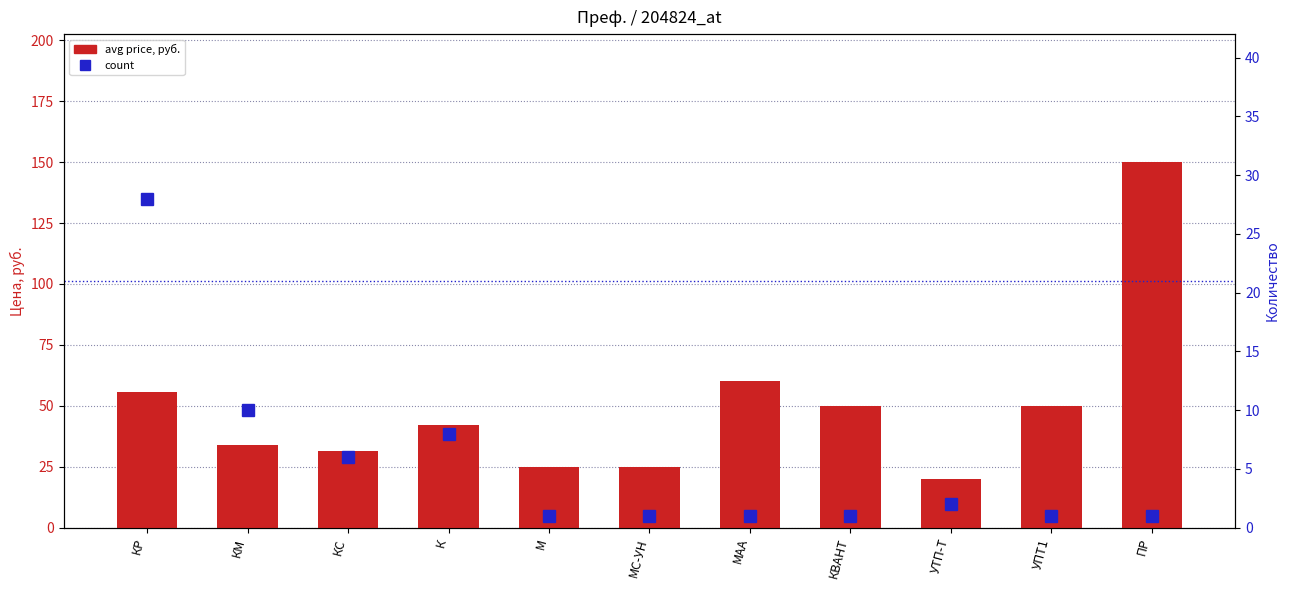

Rank the categories by count value from lowest to highest.

М, МС-УН, МАА, КВАНТ, УПТ1, ПР, УТП-Т, КС, К, КМ, КР